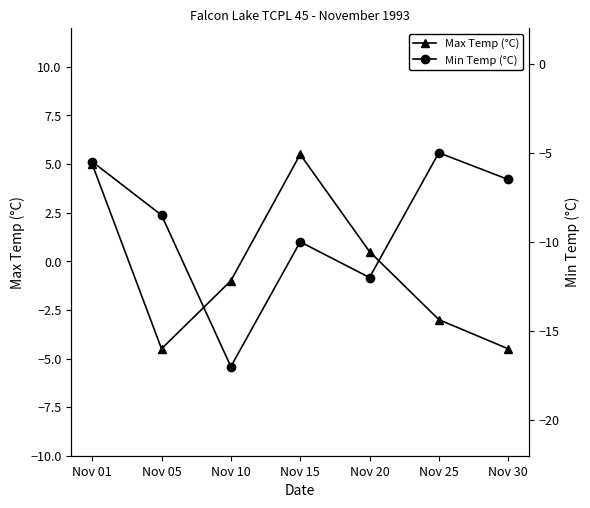

Between Nov 15 and Nov 05, which is larger?

Nov 15